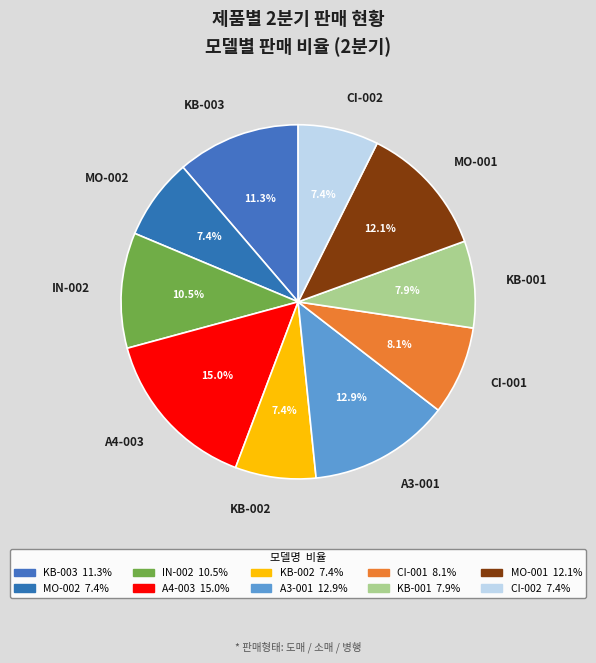

What percentage do CI-001 and KB-001 together represent?

16.0%